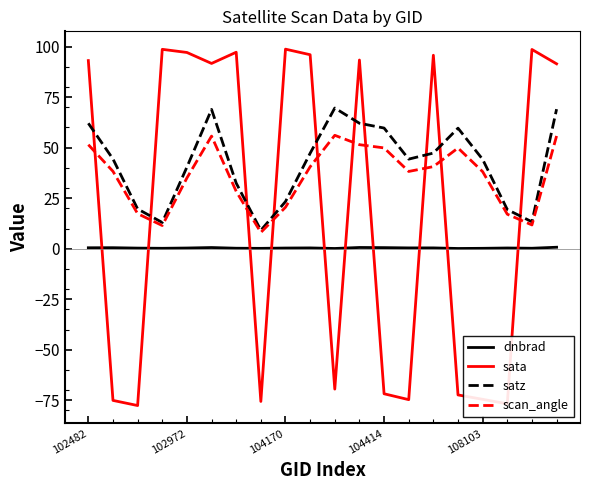

Rank the series by their maximum value, from highest to lowest.

sata, satz, scan_angle, dnbrad